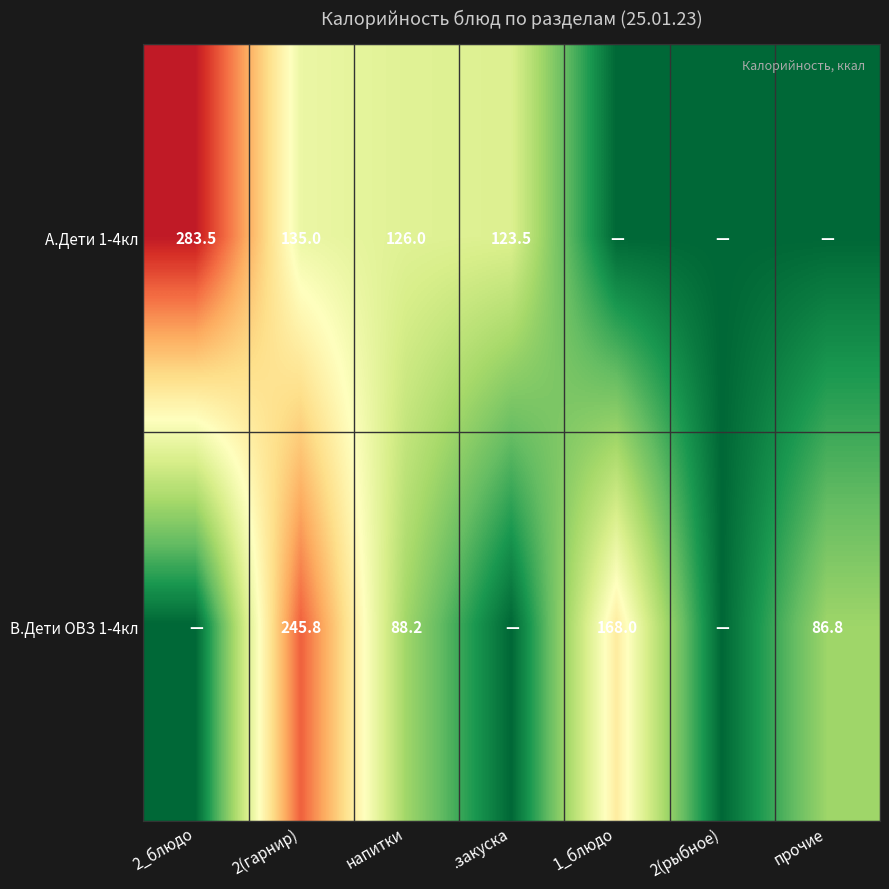

What is the total value across all series at 2(гарнир)?

380.8